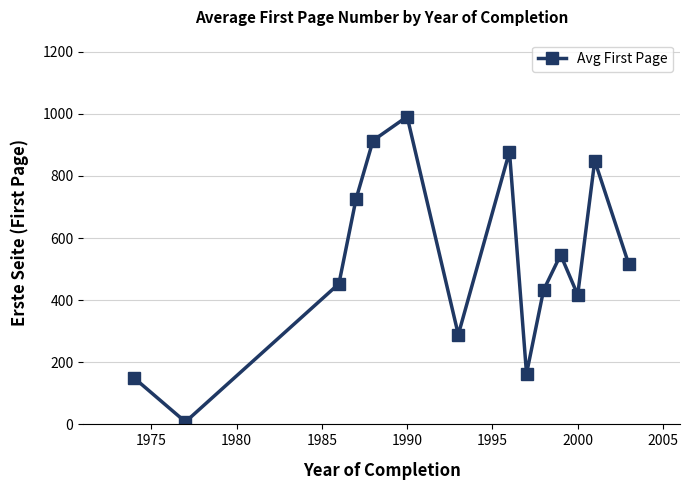

What is the greatest value displayed?

991.0